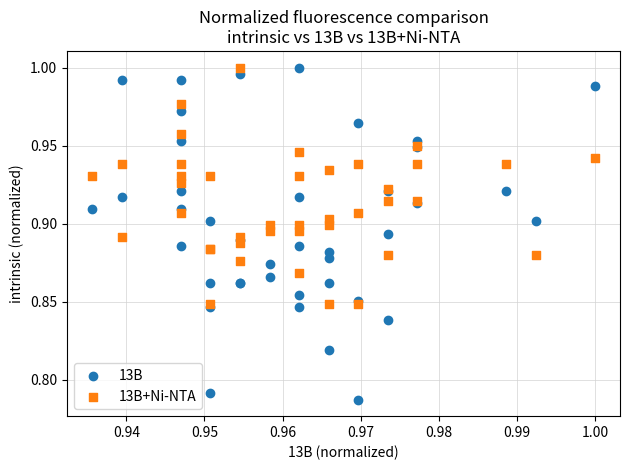

Which series reaches the minimum Y coordinate?

13B